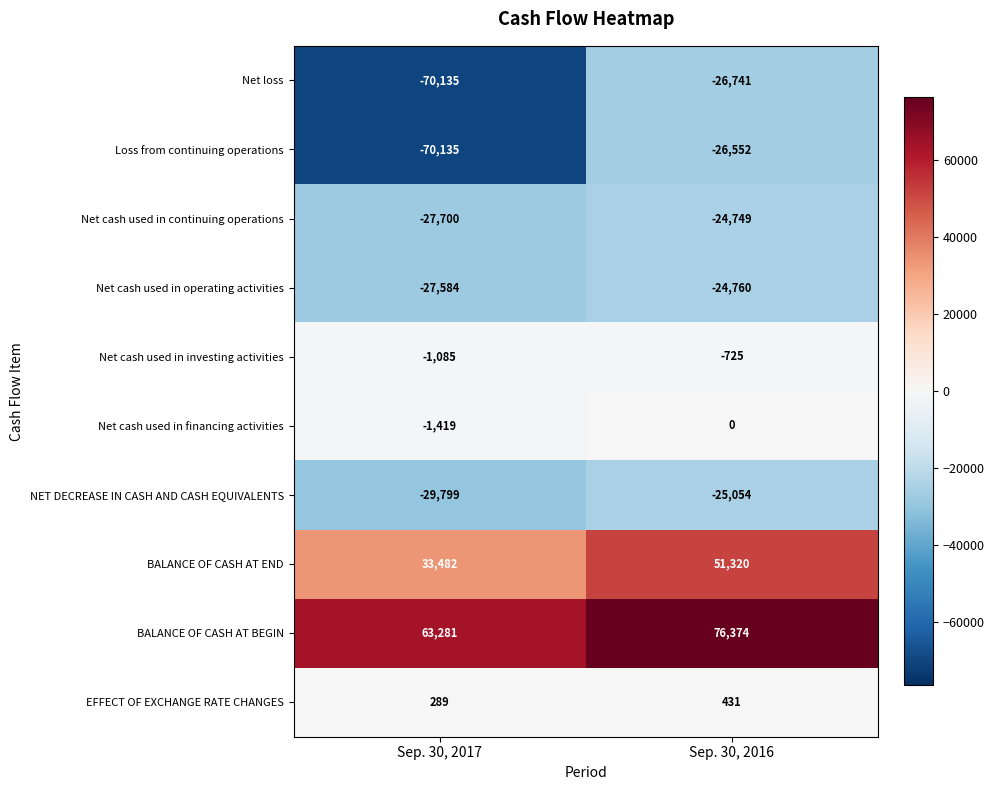

What is the sum of the Net cash used in financing activities values at Sep. 30, 2017 and Sep. 30, 2016?

-1419